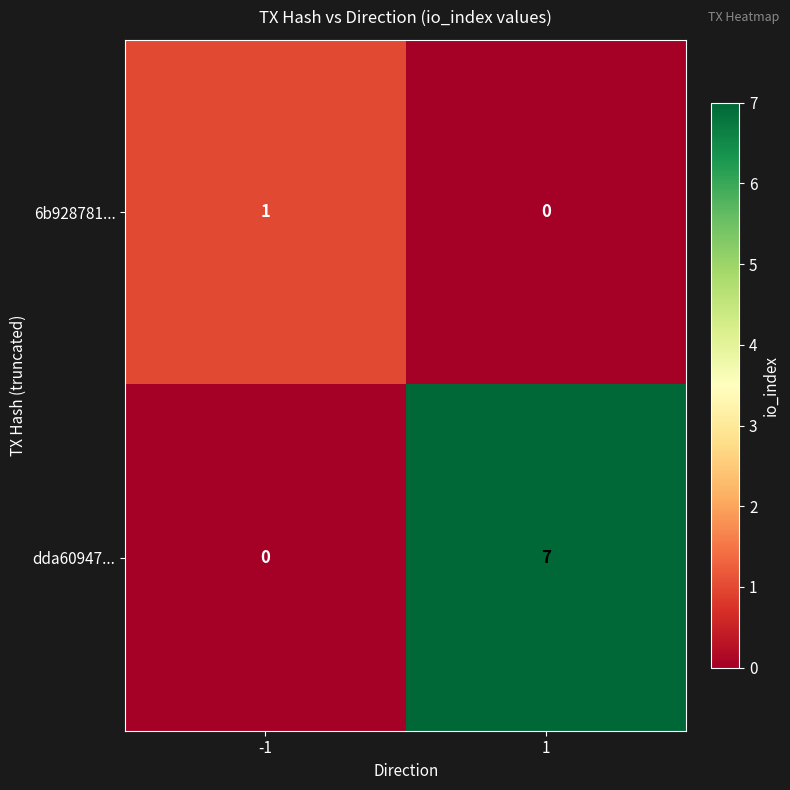

At which category does the chart reach its peak across all series?

1